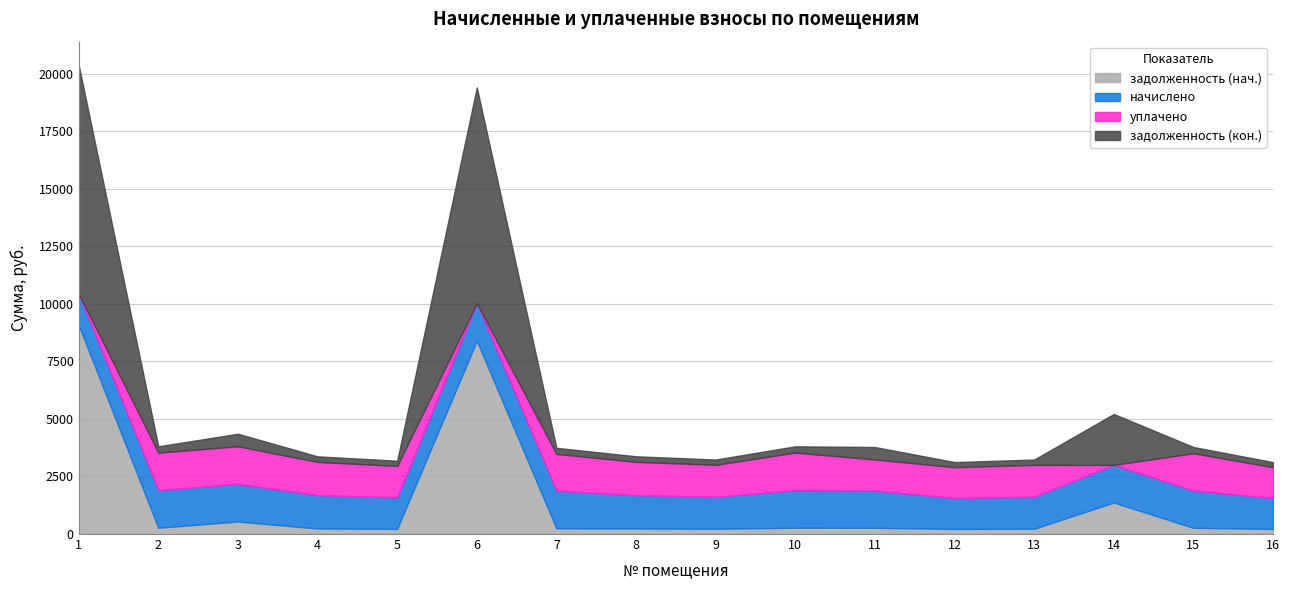

What are all the series names shown in the legend?

задолженность (нач.), начислено, уплачено, задолженность (кон.)